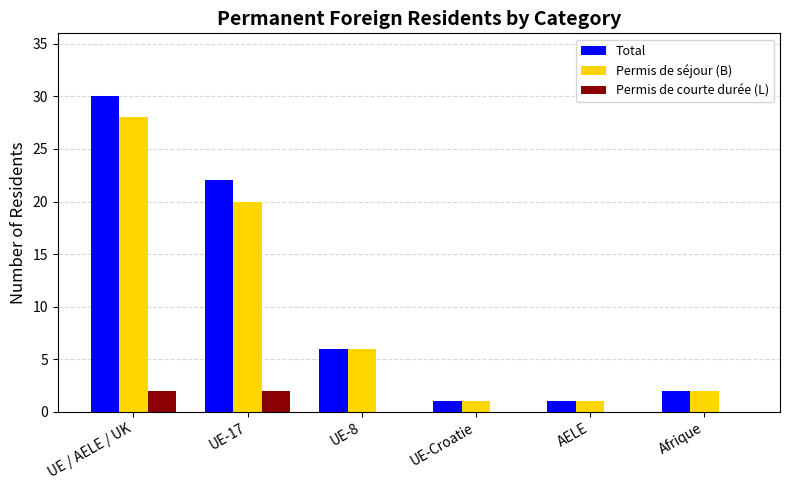

Which category has the highest value across all series?

UE / AELE / UK